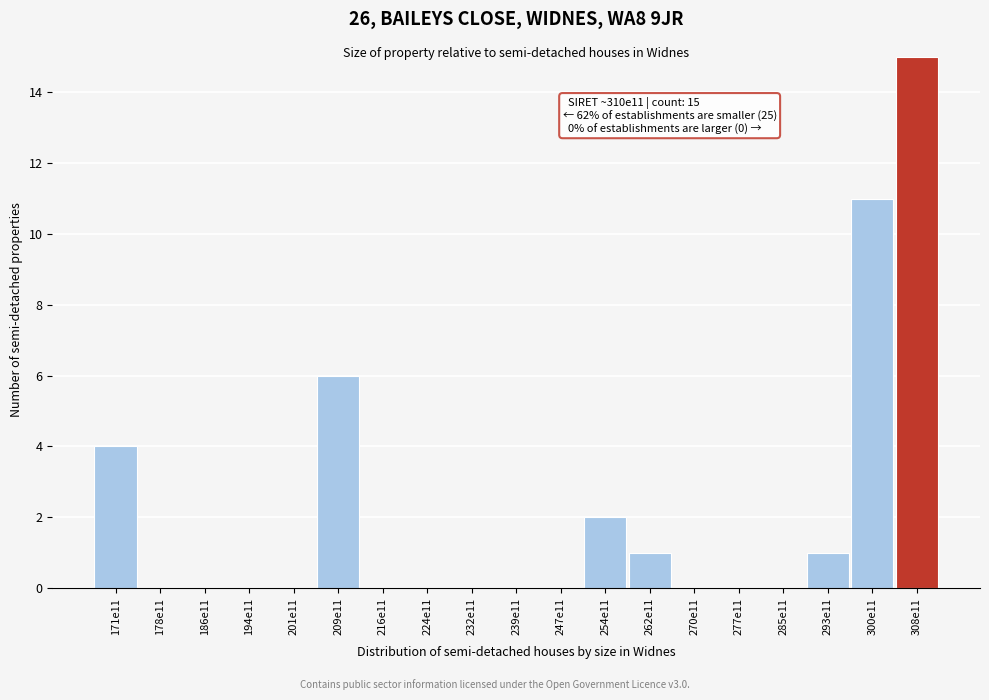

Reading right to left, extract all data points from this chart.

308e11=15	300e11=11	293e11=1	285e11=0	277e11=0	270e11=0	262e11=1	254e11=2	247e11=0	239e11=0	232e11=0	224e11=0	216e11=0	209e11=6	201e11=0	194e11=0	186e11=0	178e11=0	171e11=4